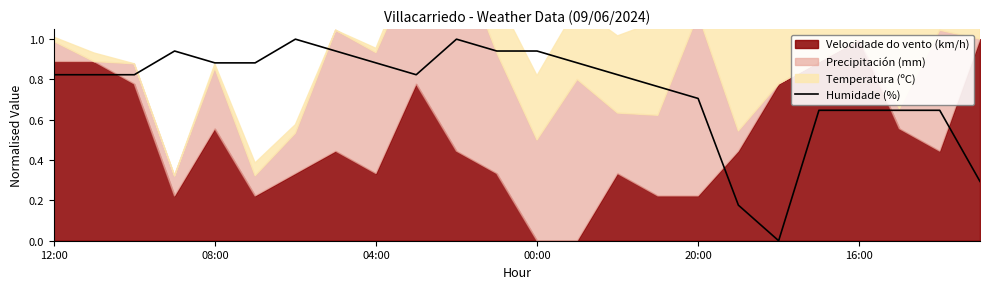

The value of Humidade (%) at 08:00 is 0.3. True or false?

False